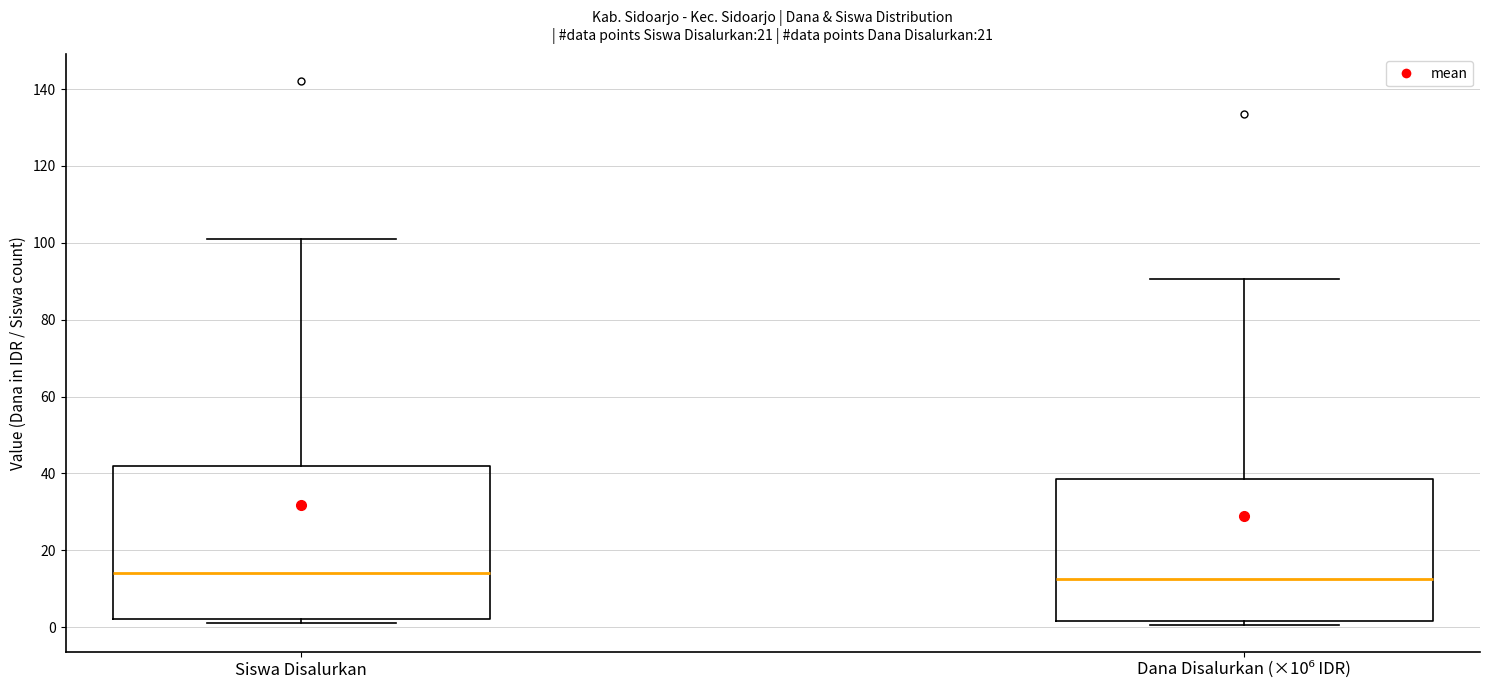

Reading left to right, transcribe this box plot: for each box, give where its median line is, the range the box spans, and where its two whiskers end, as read against the y-axis. The values are not printed on the chart, so give them approximately, as read against the axis.

Siswa Disalurkan: median 14, box 2 to 42, whiskers 2 (just below the box's lower edge) to 102
Dana Disalurkan (×10⁶ IDR): median 12, box 2 to 38, whiskers 0 to 90